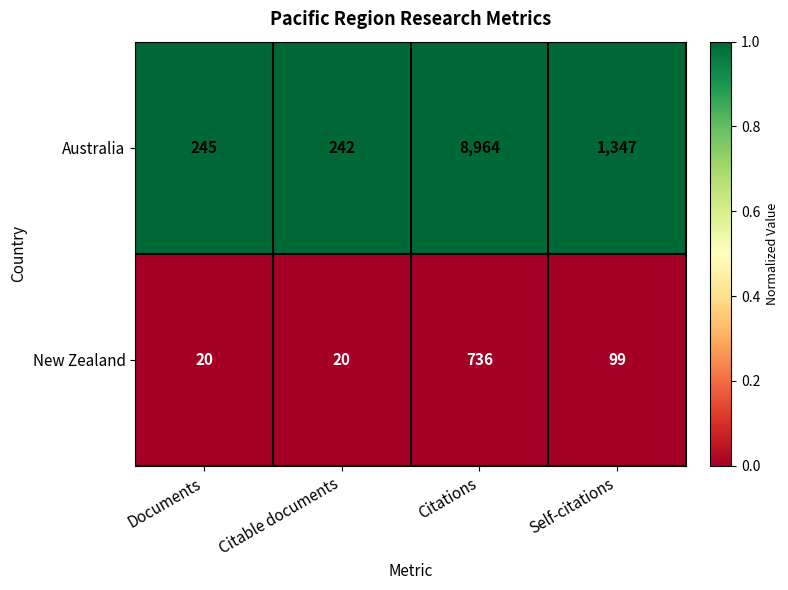

True or false: New Zealand has a value of 64 at Self-citations.

False